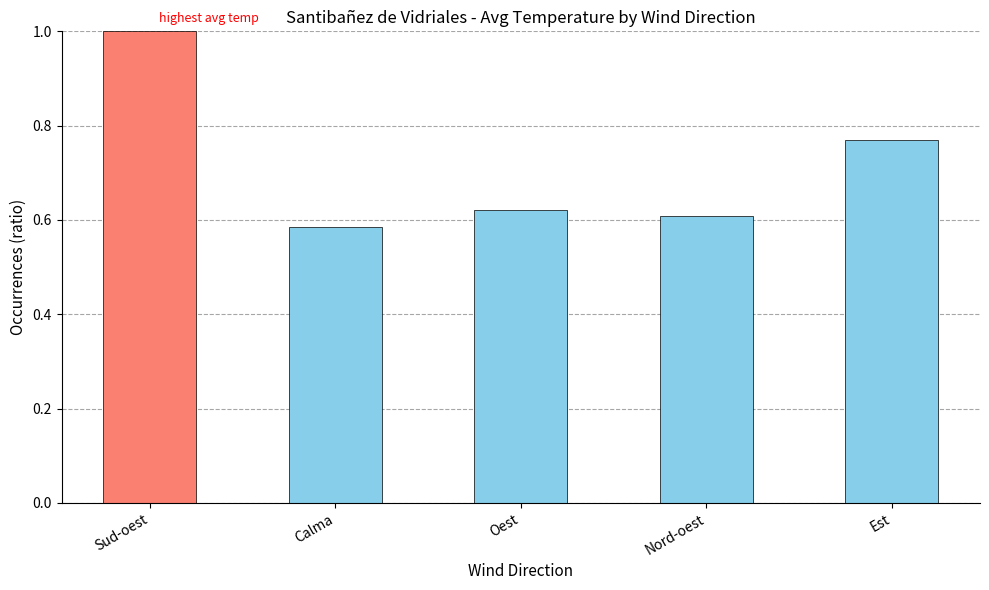

Rank the categories by value from highest to lowest.

Sud-oest, Est, Oest, Nord-oest, Calma